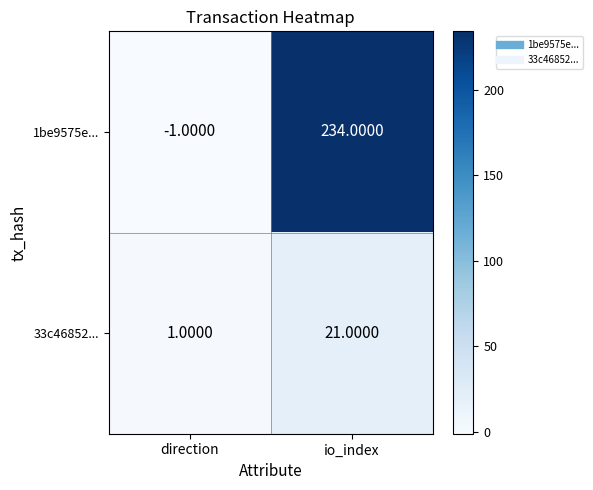

What is the maximum value shown in the chart?

234